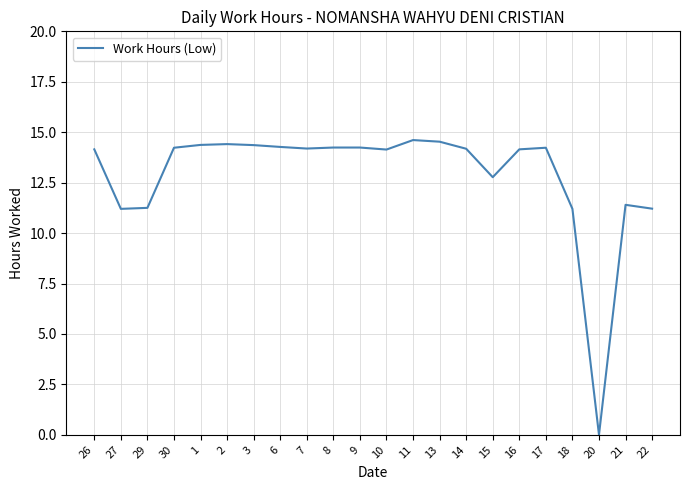

How many series are shown in this chart?

1